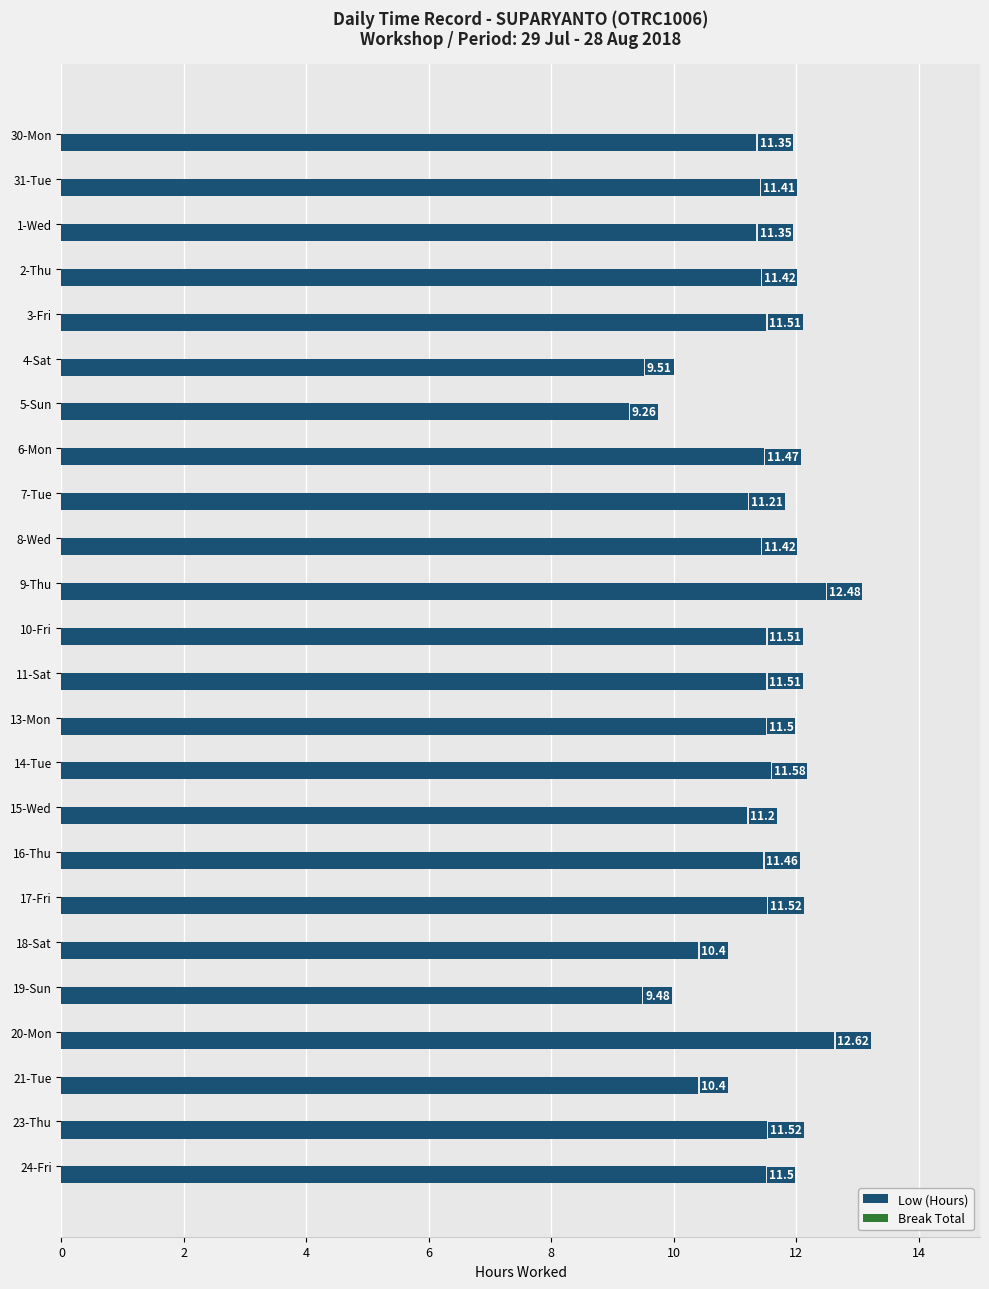

What is the average value?

11.2